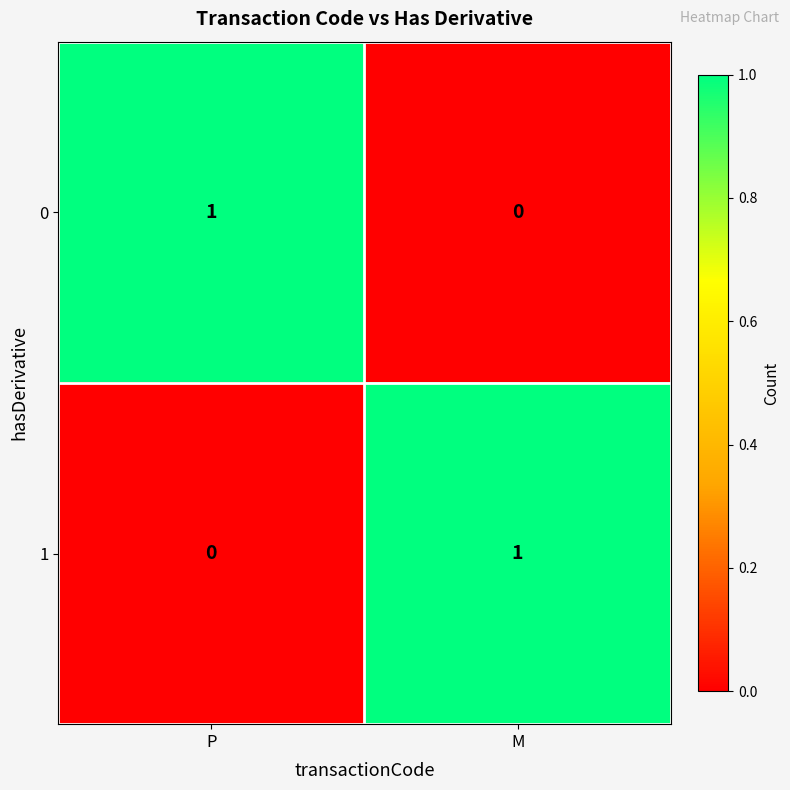

Reading left to right, transcribe all the data shown in this chart.

0: P=1	M=0
1: P=0	M=1